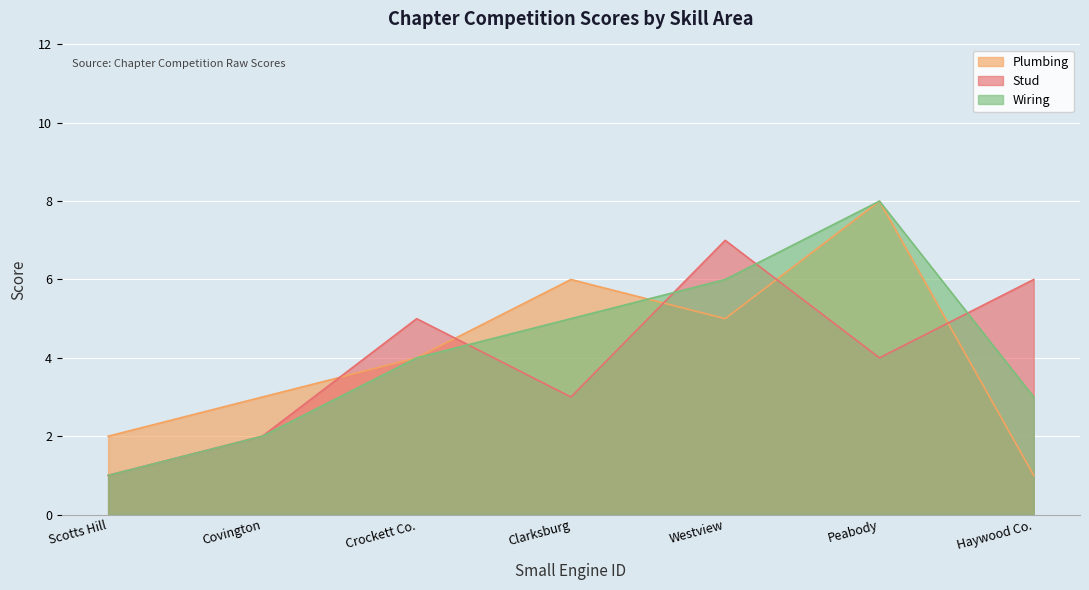

The Wiring series shows 1 at Crockett Co.. True or false?

False